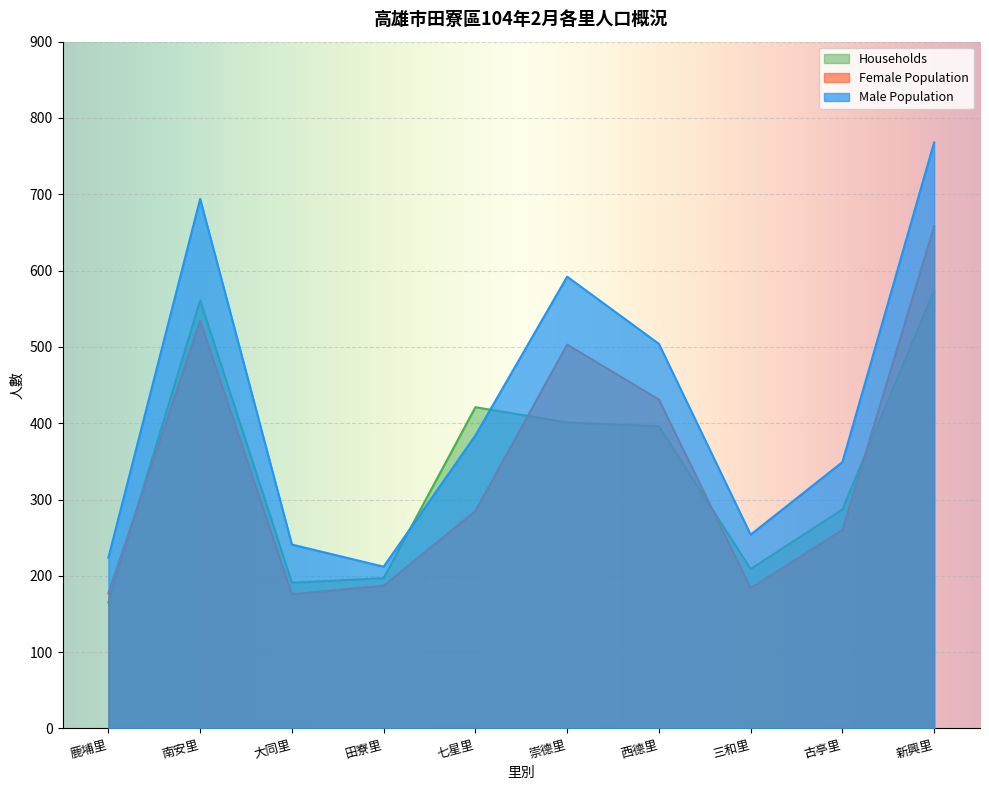

Reading left to right, extract all data points from this chart.

Male Population: 鹿埔里=224	南安里=694	大同里=241	田寮里=212	七星里=384	崇德里=592	西德里=504	三和里=254	古亭里=349	新興里=768
Female Population: 鹿埔里=177	南安里=534	大同里=176	田寮里=187	七星里=285	崇德里=503	西德里=431	三和里=184	古亭里=260	新興里=658
Households: 鹿埔里=165	南安里=561	大同里=191	田寮里=197	七星里=421	崇德里=401	西德里=396	三和里=209	古亭里=287	新興里=574